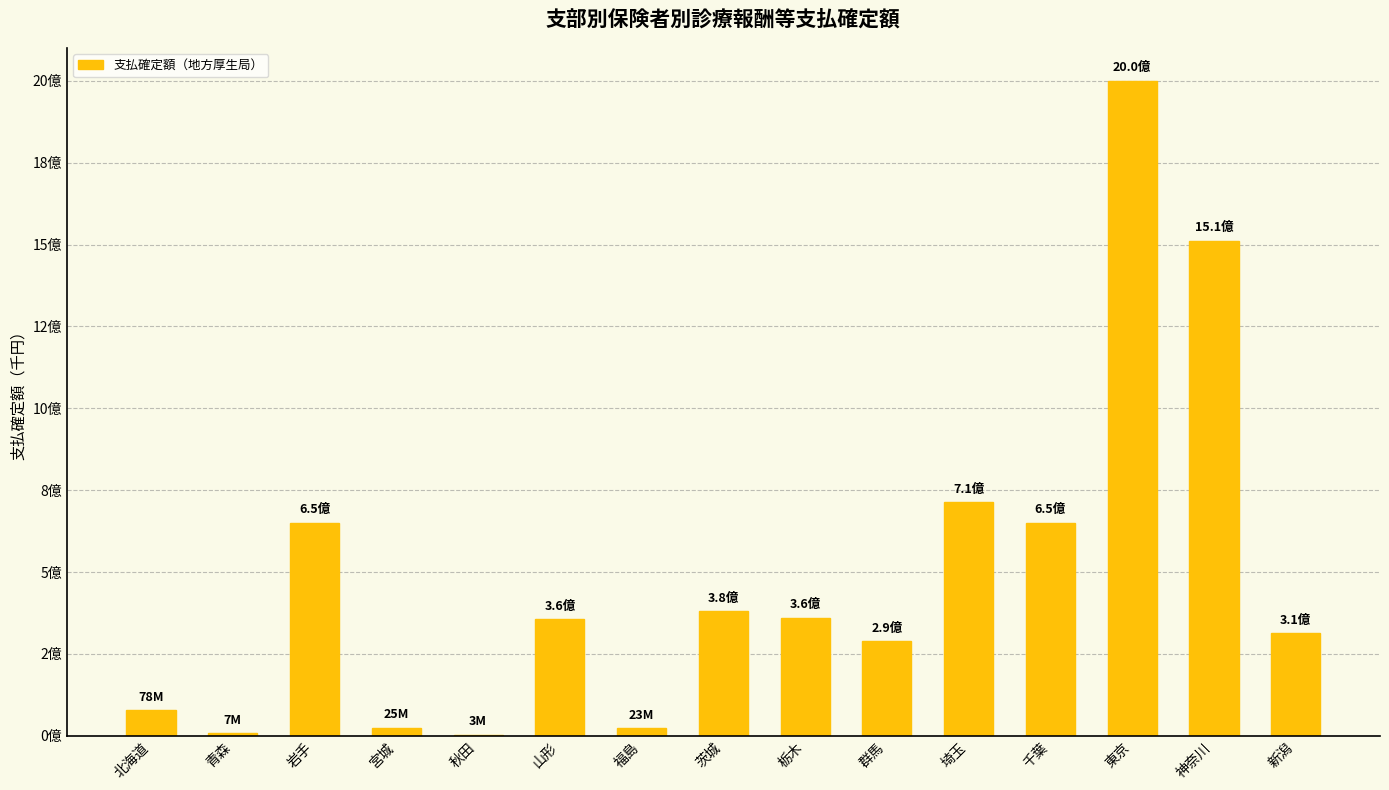

Which label corresponds to the smallest value in the chart?

秋田